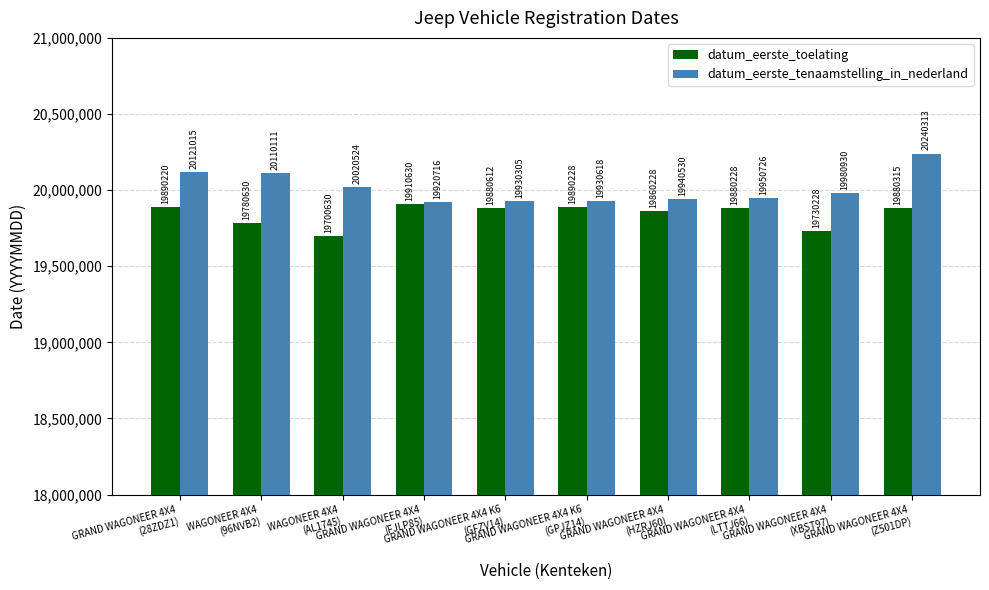

How many values in the datum_eerste_toelating series are below 19880315?

5